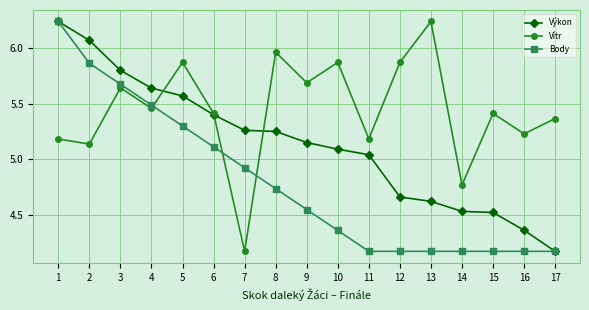

At how many categories does at least one series exceed 6?

3